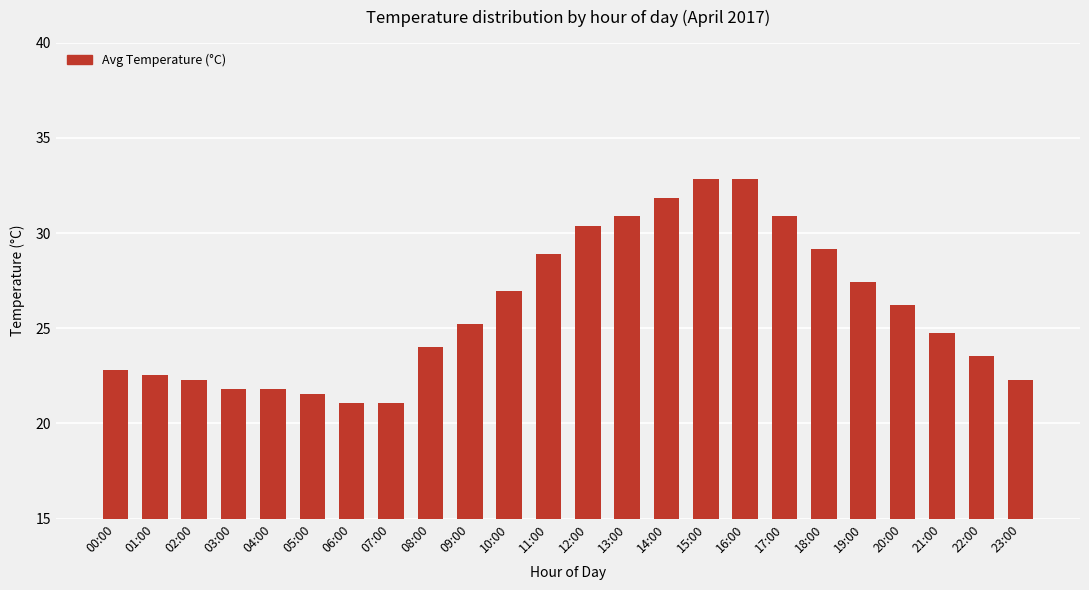

What is the sum of all values?

623.0